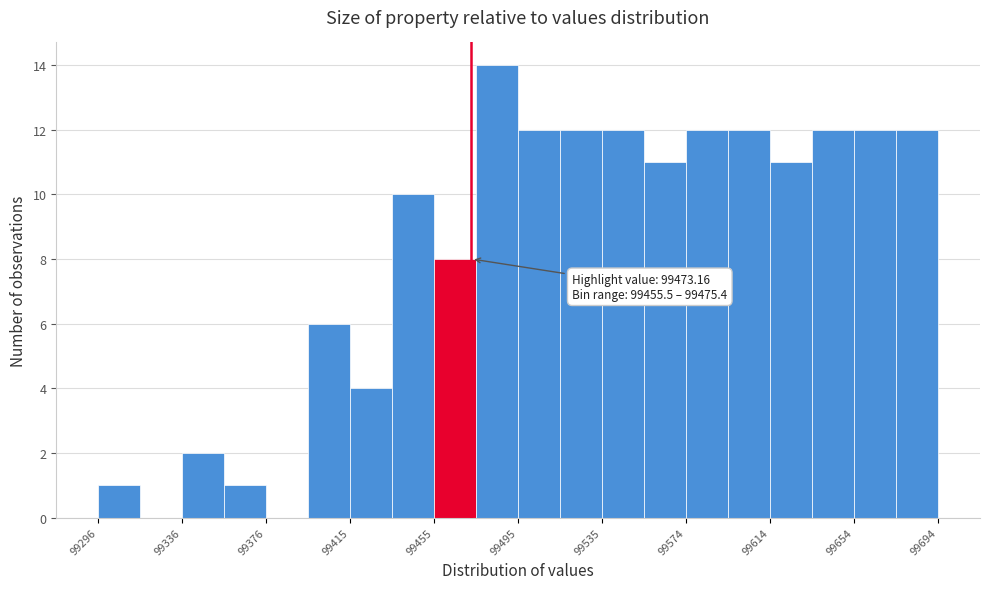

Read against the x-axis, roughly where is the centre of the tallest bar?

99485